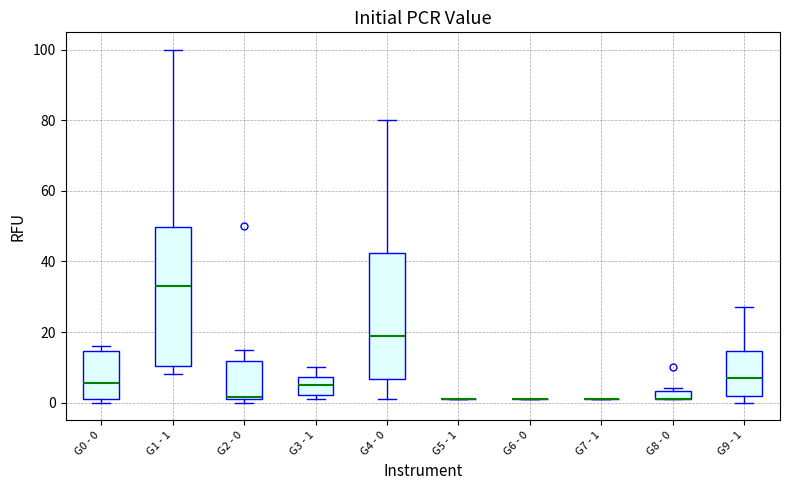

Which box is the tallest, from its lower edge to its upper edge?

G1 - 1